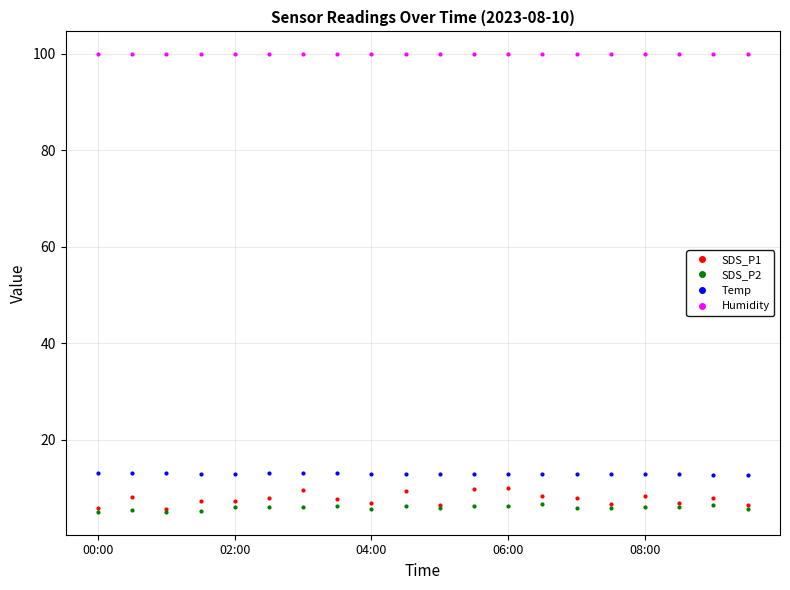

True or false: SDS_P1 has more than 0 interior local peaks.

True